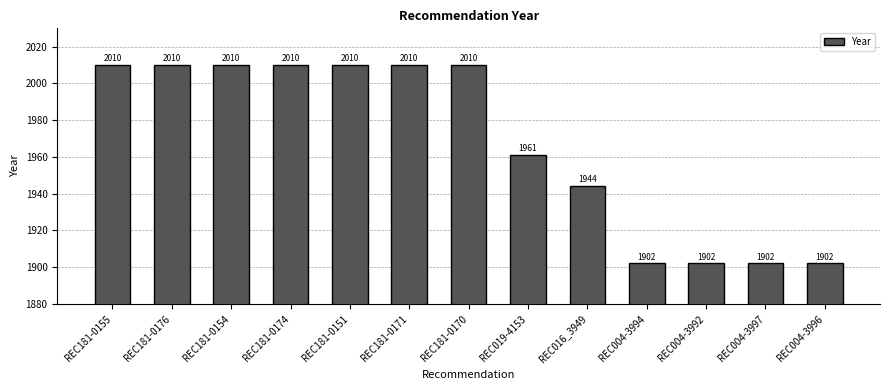

Is it true that the value at REC181-0155 is 2010?

True